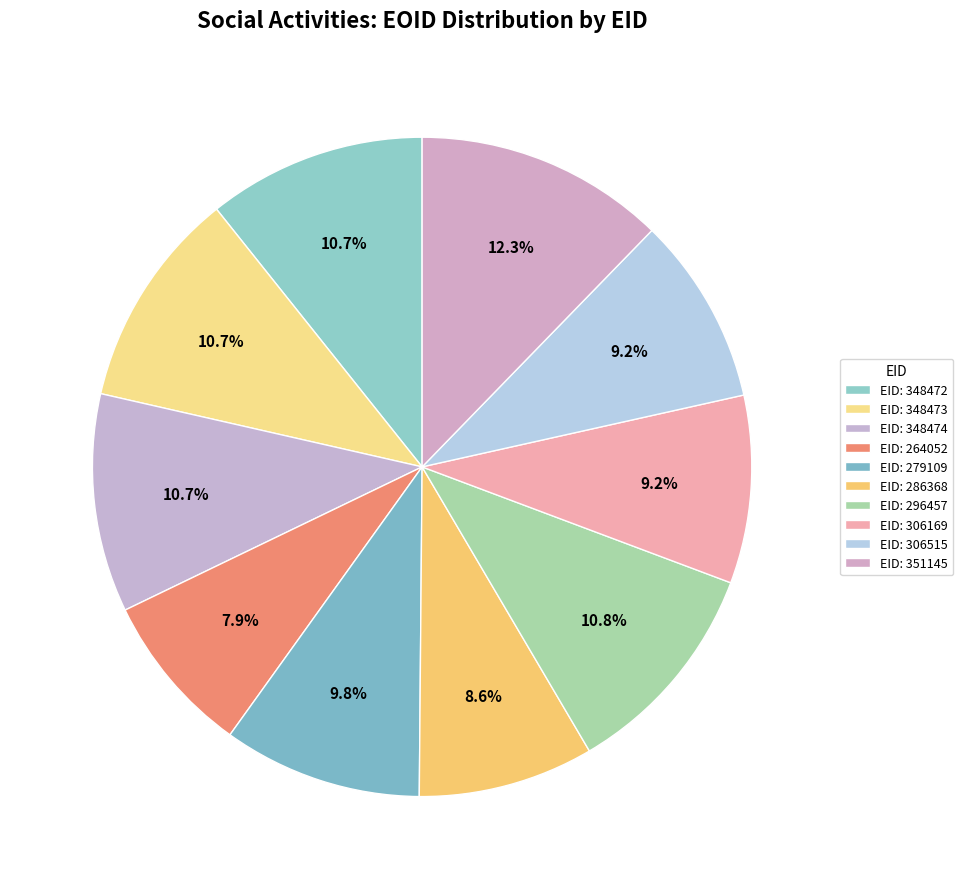

How many segments does this pie chart have?

10